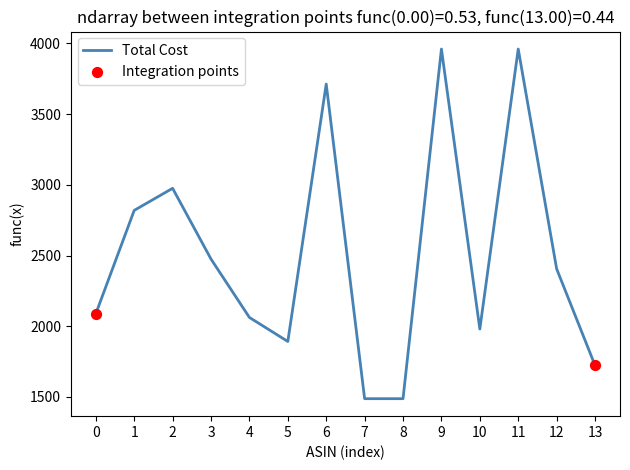

What is the change in value from 8 to 13?

+235.1